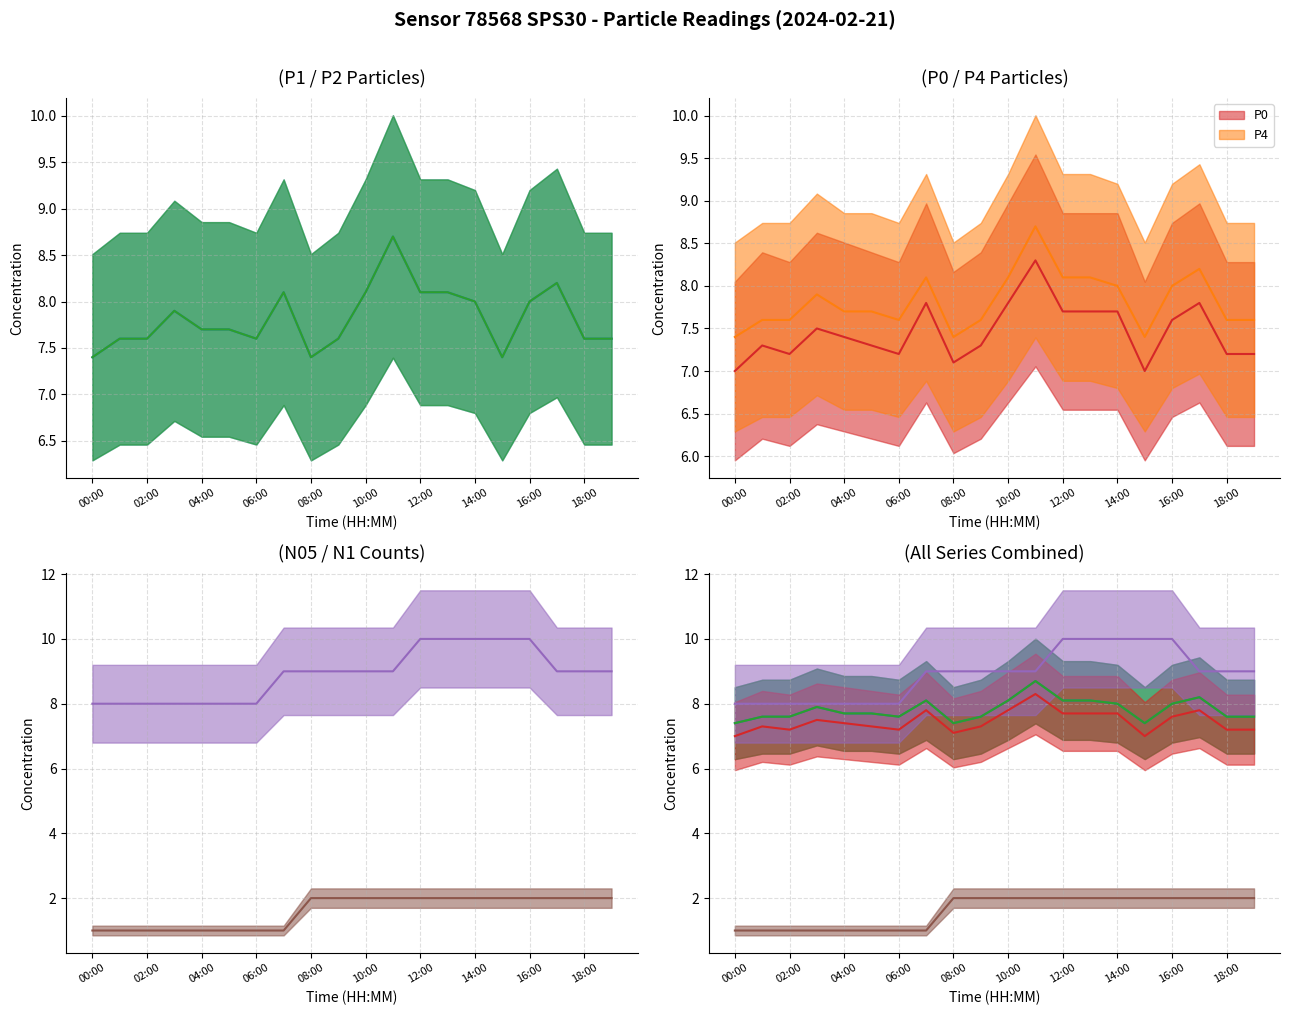

What is the total value across all series at 19:00?

41.0